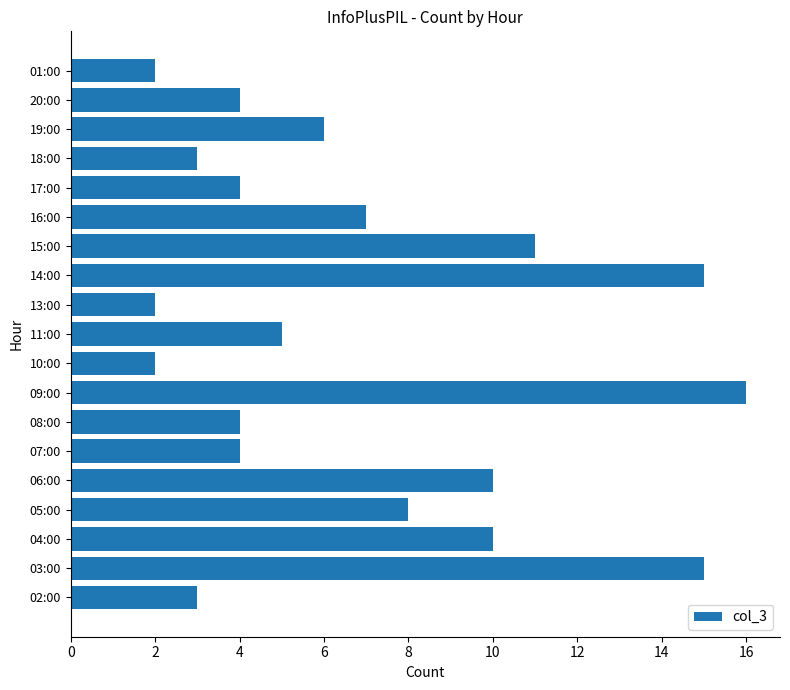

What is the average value?

7